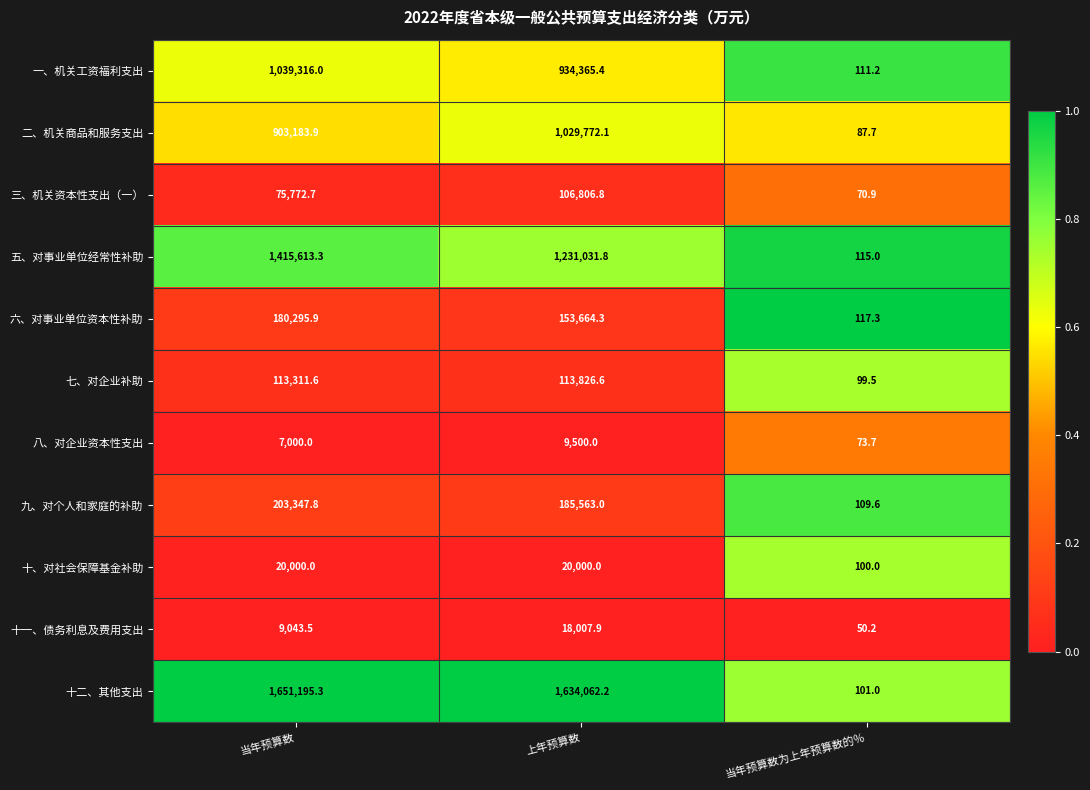

Rank the series by their maximum value, from lowest to highest.

八、对企业资本性支出, 十一、债务利息及费用支出, 十、对社会保障基金补助, 三、机关资本性支出（一）, 七、对企业补助, 六、对事业单位资本性补助, 九、对个人和家庭的补助, 二、机关商品和服务支出, 一、机关工资福利支出, 五、对事业单位经常性补助, 十二、其他支出